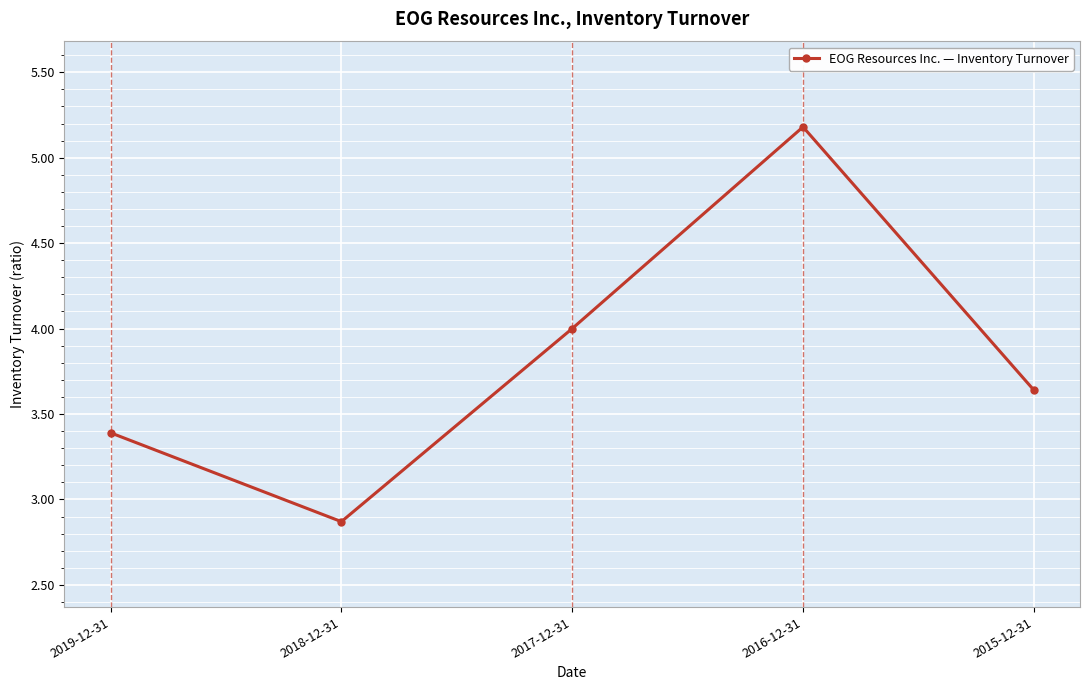

Which label corresponds to the largest value in the chart?

2016-12-31